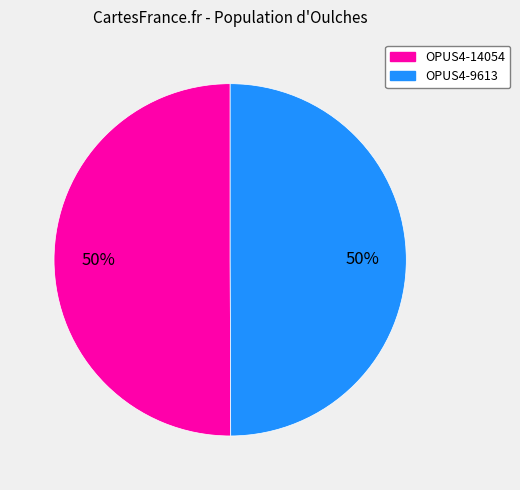

Is the sum of OPUS4-14054 and OPUS4-9613 greater than half?

Yes